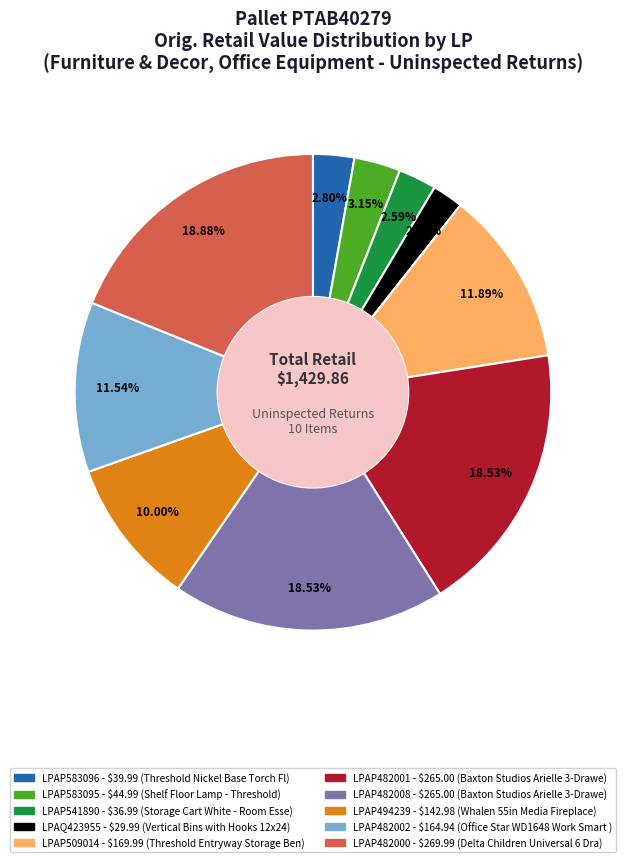

To the nearest percent, what is the combined percentage of LPAP583096 and LPAP482000?

22%